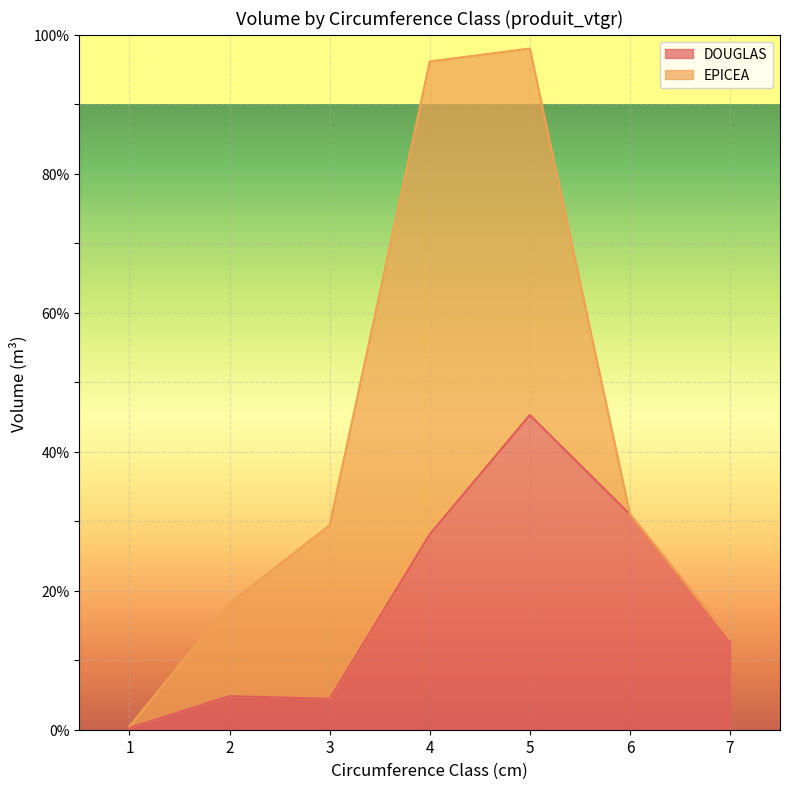

What is the minimum value shown in the chart?

0.3